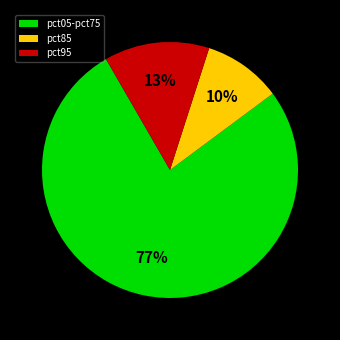

To the nearest percent, what portion does pct95 represent?

13%